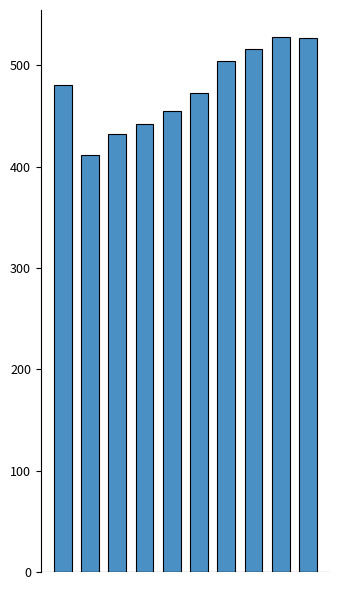

Does the chart contain stacked bars?

No